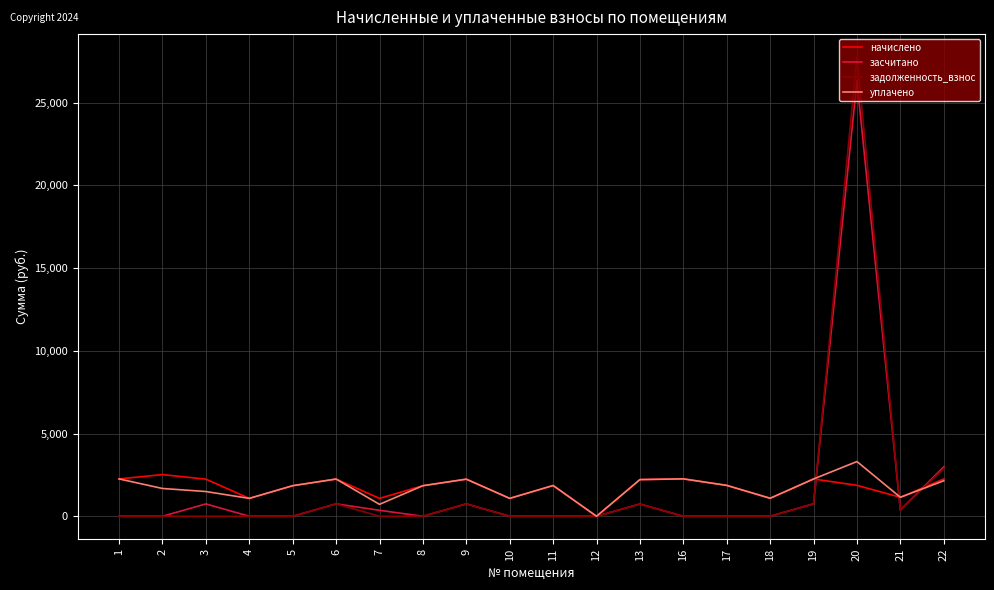

Which series has the widest spread of values?

задолженность_взнос